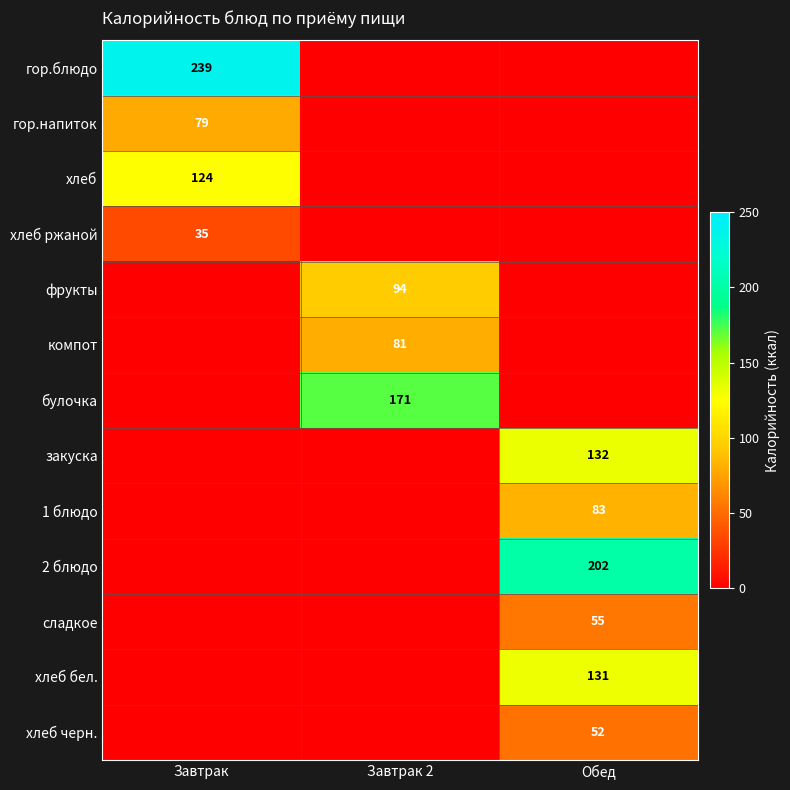

True or false: гор.напиток has a value of 79 at Завтрак.

True